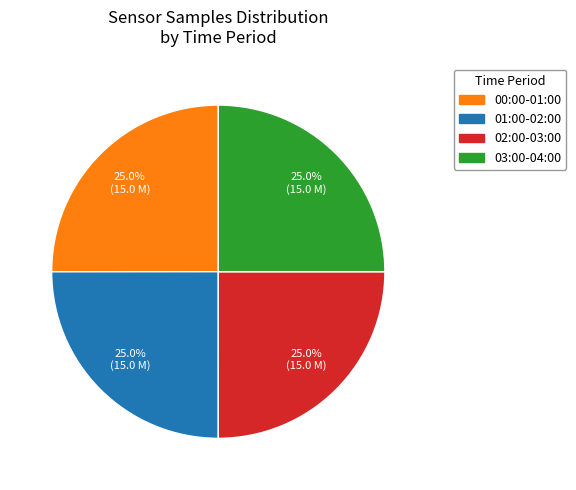

Does any single category account for the majority?

No